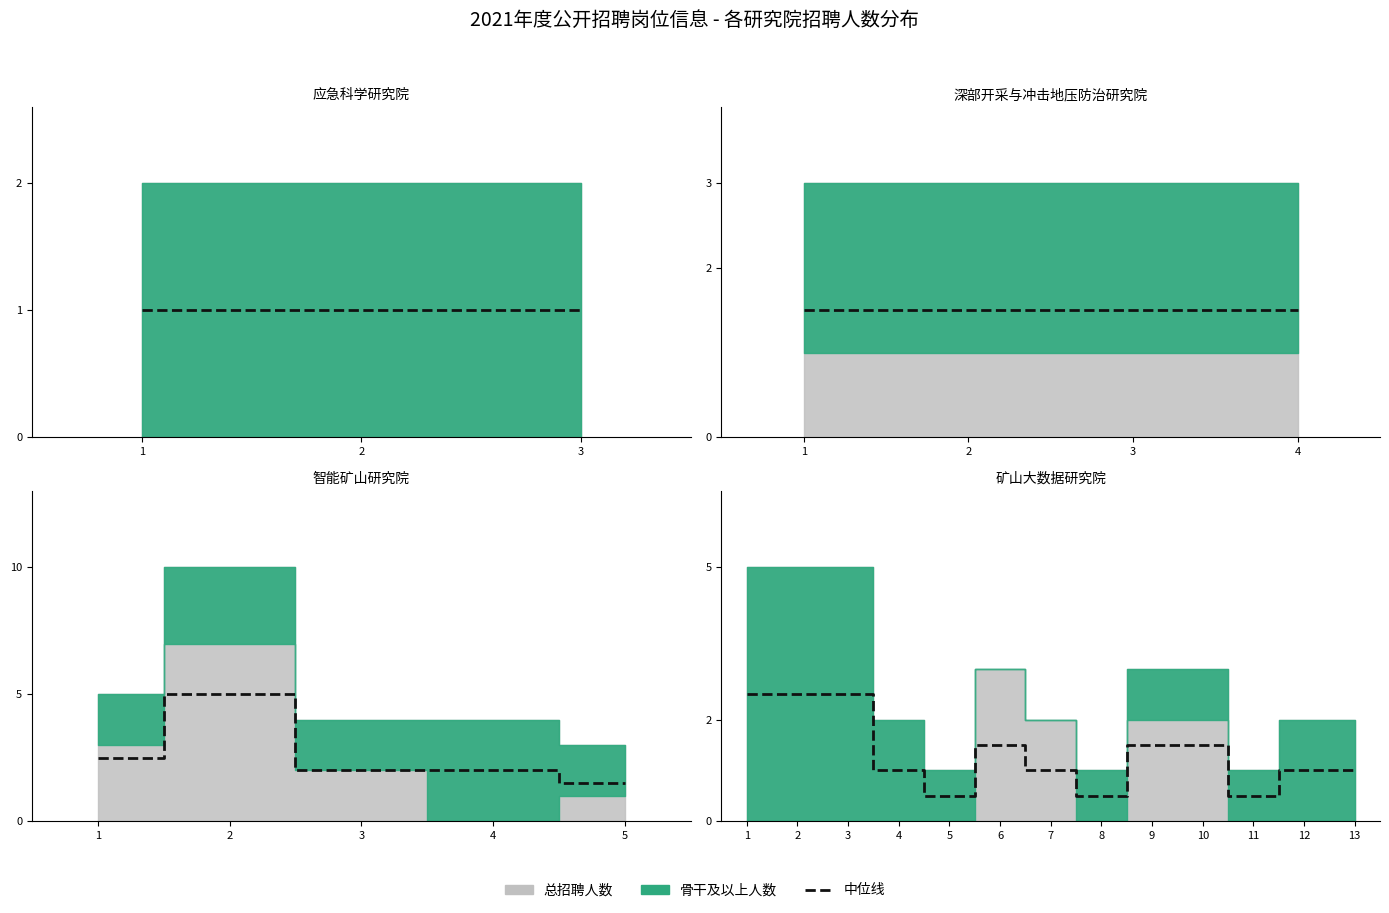

How many data points are above 1?

6